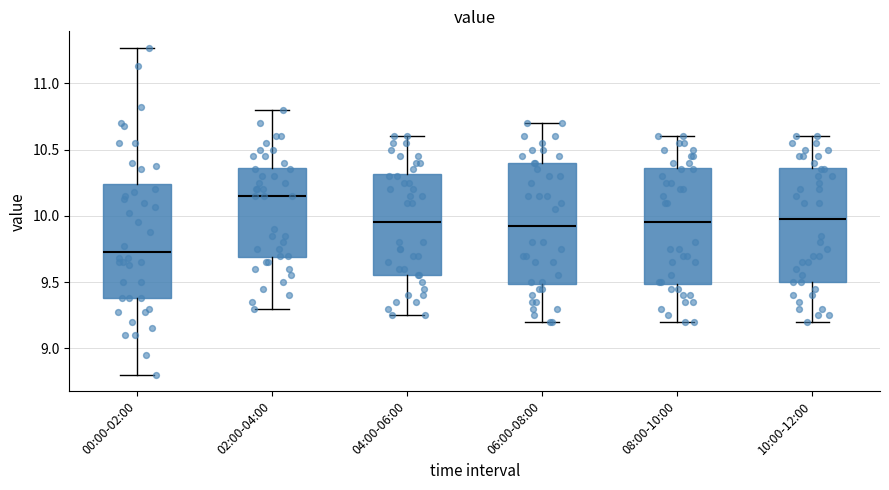

Where is the lower edge of the box for 02:00-04:00 on the y-axis? The values are not printed on the chart, so give them approximately, as read against the axis.

9.70